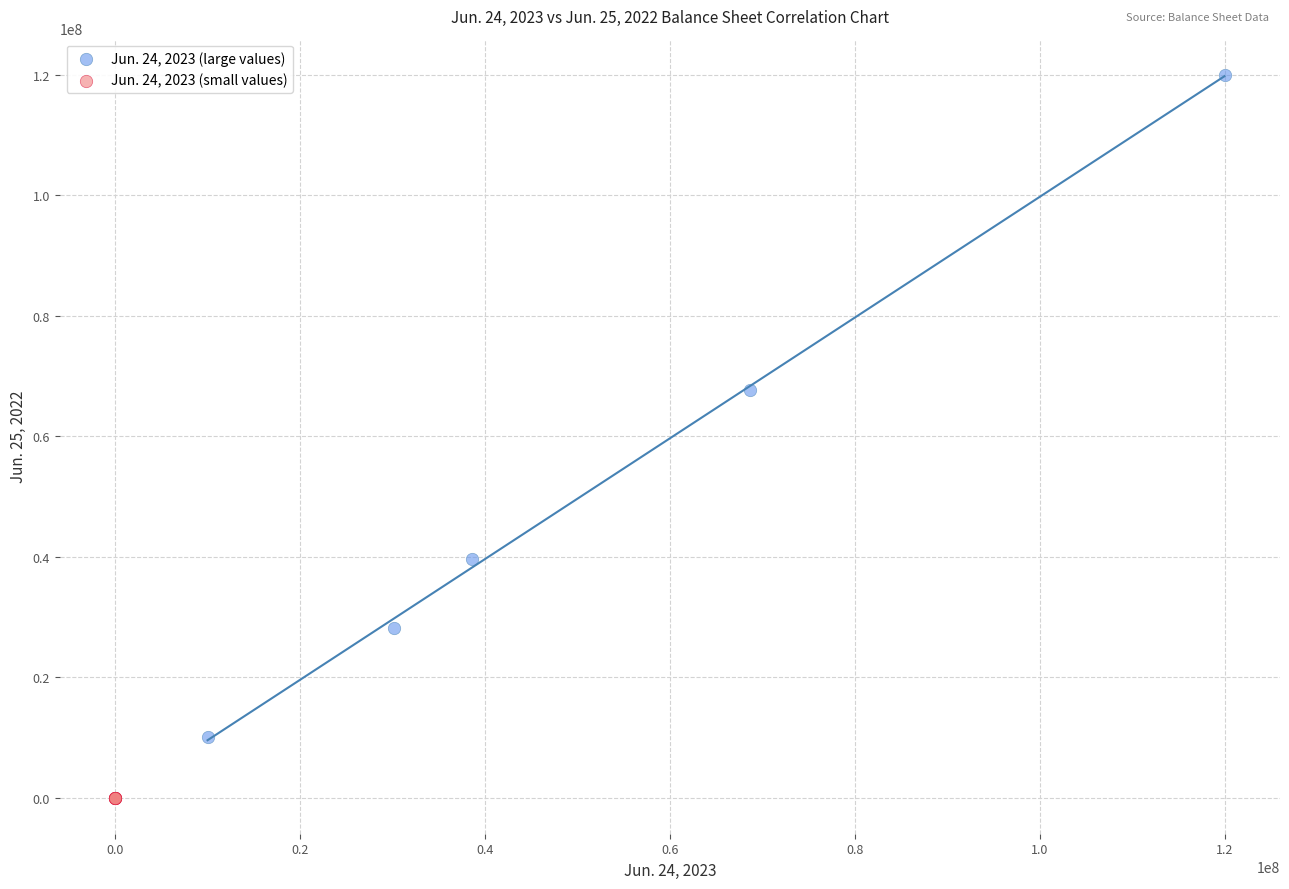

Which series reaches the maximum Y coordinate?

Jun. 24, 2023 (large values)